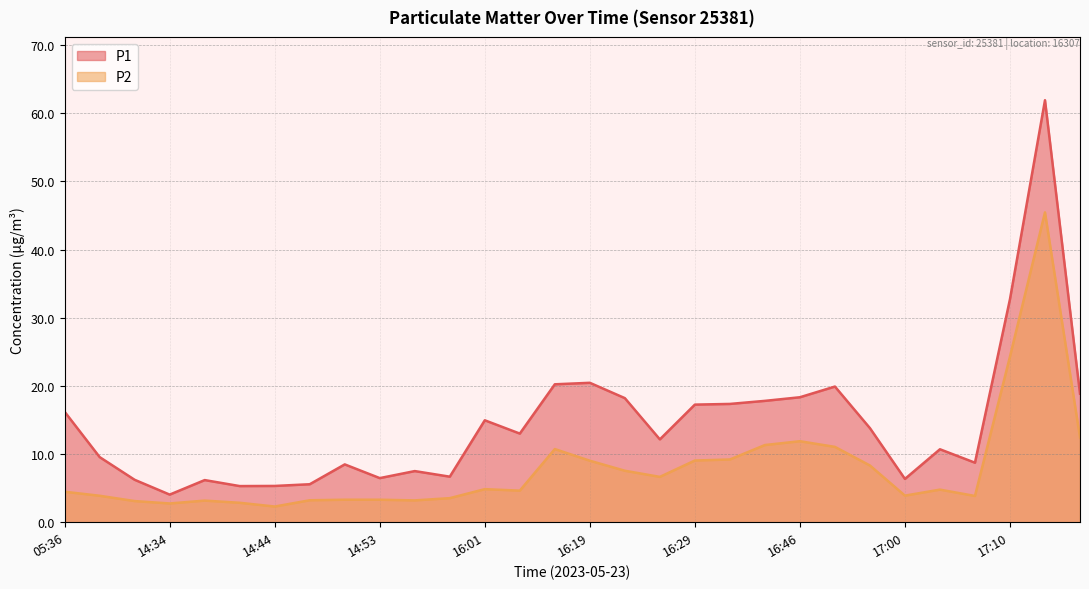

What is the value of the P2 point at the 23rd from the left?

11.1